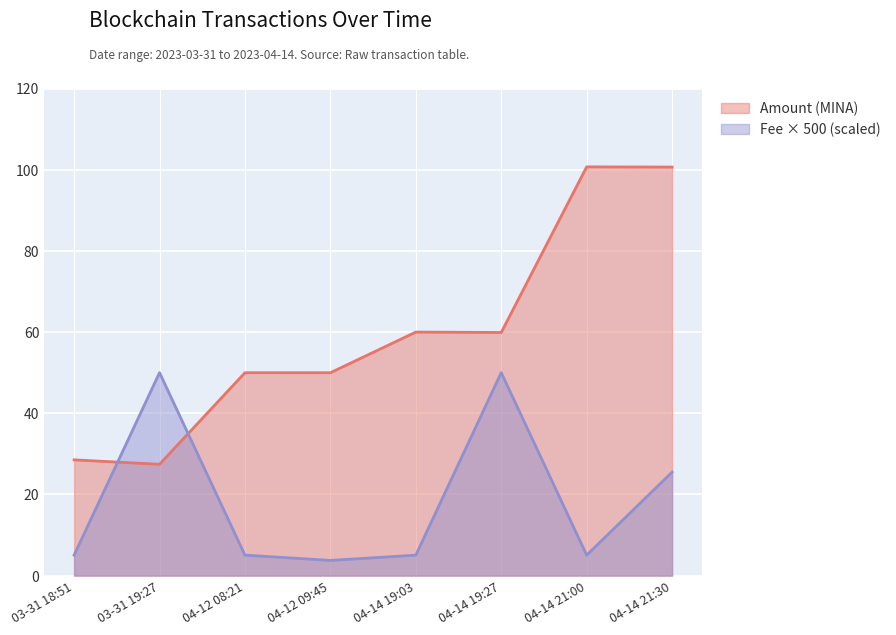

Which series has the largest range (max minus min)?

Amount (MINA)